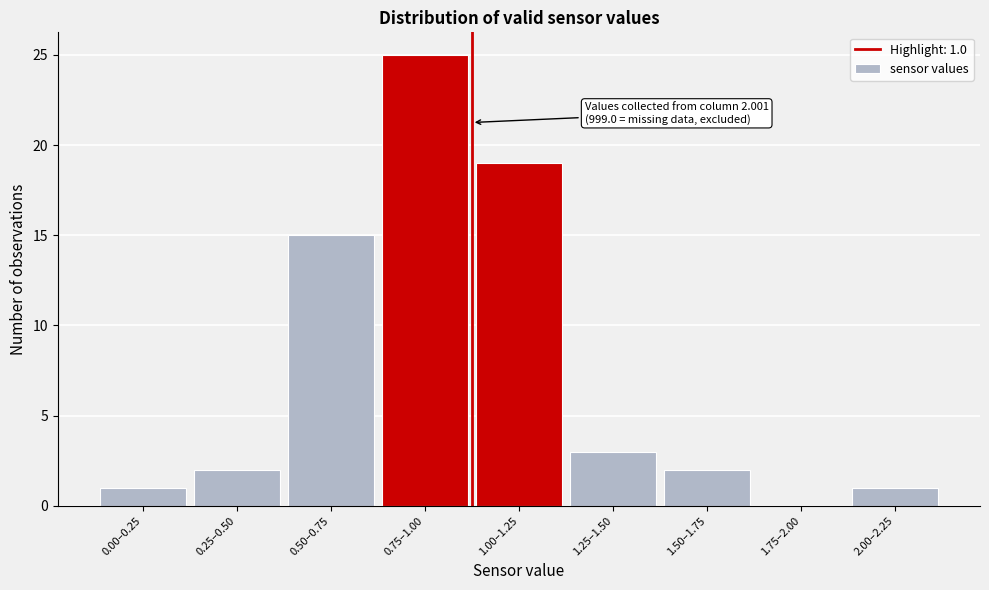

Reading right to left, transcribe all the data shown in this chart.

2.00–2.25=1	1.75–2.00=0	1.50–1.75=2	1.25–1.50=3	1.00–1.25=19	0.75–1.00=25	0.50–0.75=15	0.25–0.50=2	0.00–0.25=1